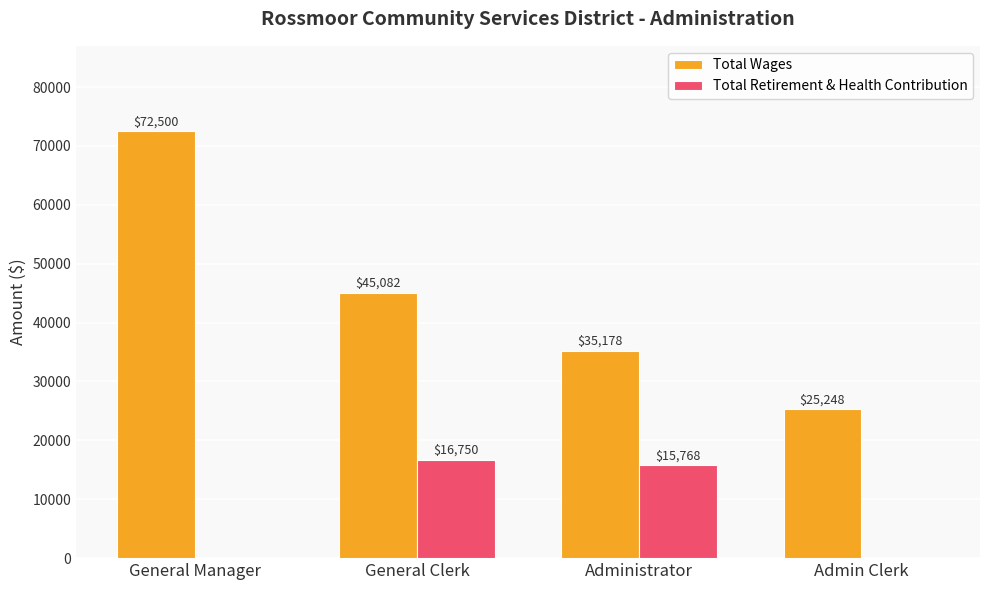

Reading right to left, extract all data points from this chart.

Total Wages: Admin Clerk=25248	Administrator=35178	General Clerk=45082	General Manager=72500
Total Retirement & Health Contribution: Admin Clerk=0	Administrator=15768	General Clerk=16750	General Manager=0